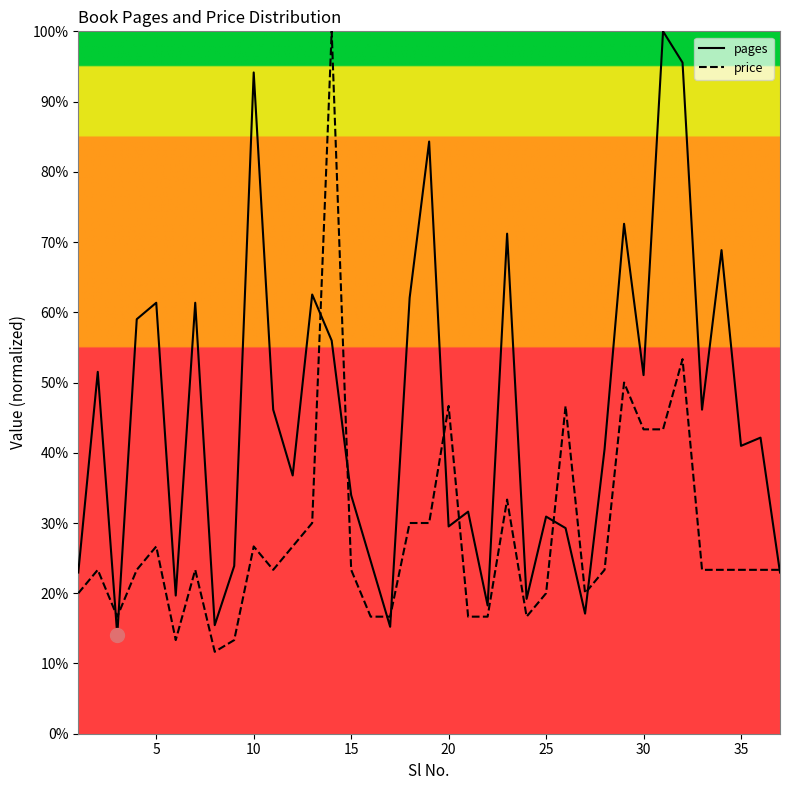

True or false: price has more than 2 points higher than both neighbors.

True